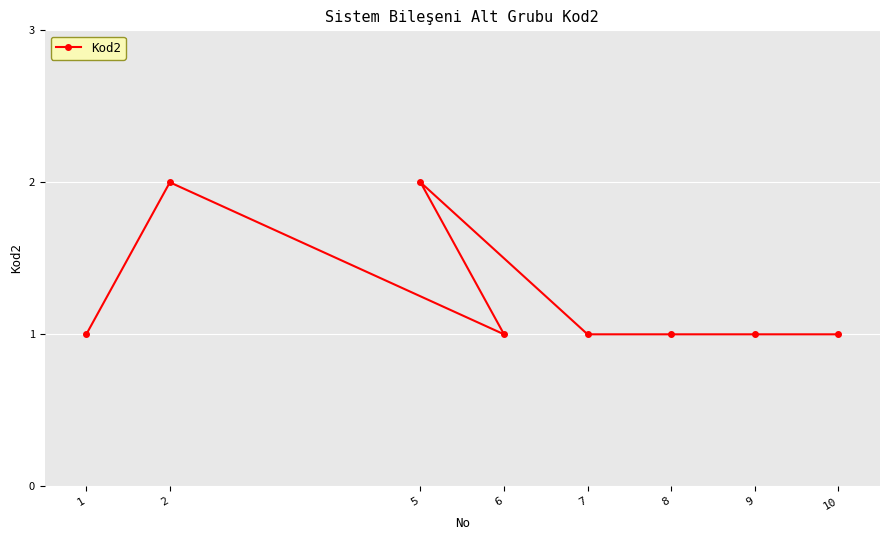

Where is the first local minimum?

6